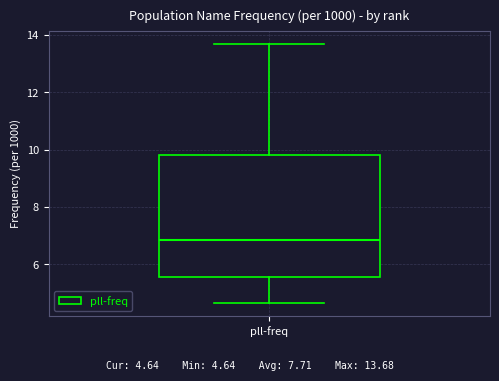

Transcribe this box plot: give where the median line is, the range the box spans, and where the two whiskers end, as read against the y-axis. The values are not printed on the chart, so give them approximately, as read against the axis.

median 6.8, box 5.6 to 9.8, whiskers 4.6 to 13.6